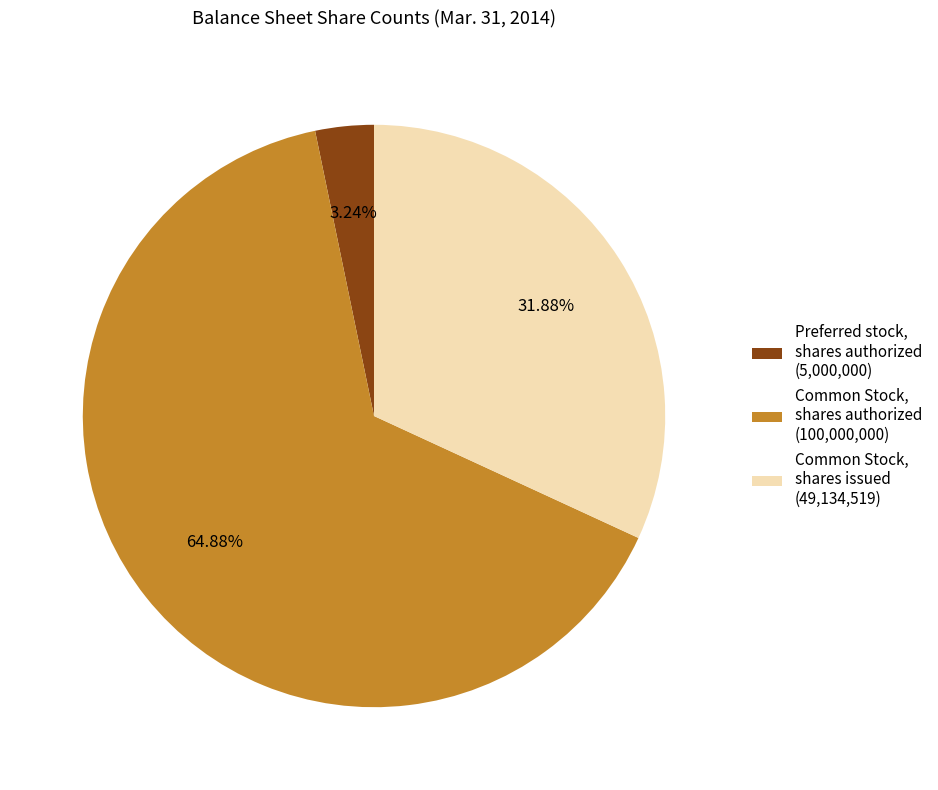

Which category has the biggest portion of the pie?

Common Stock, shares authorized